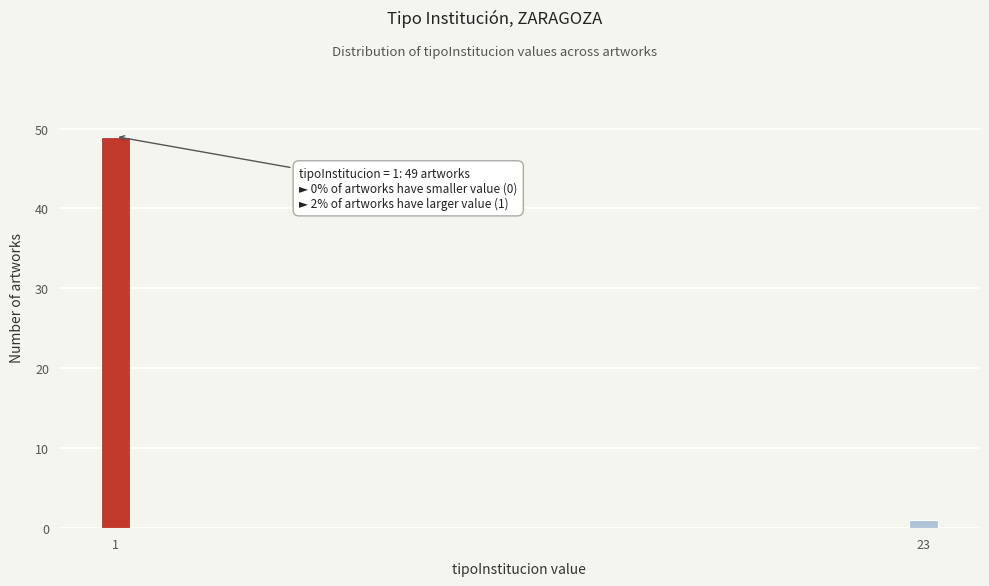

Reading right to left, extract all data points from this chart.

1	49